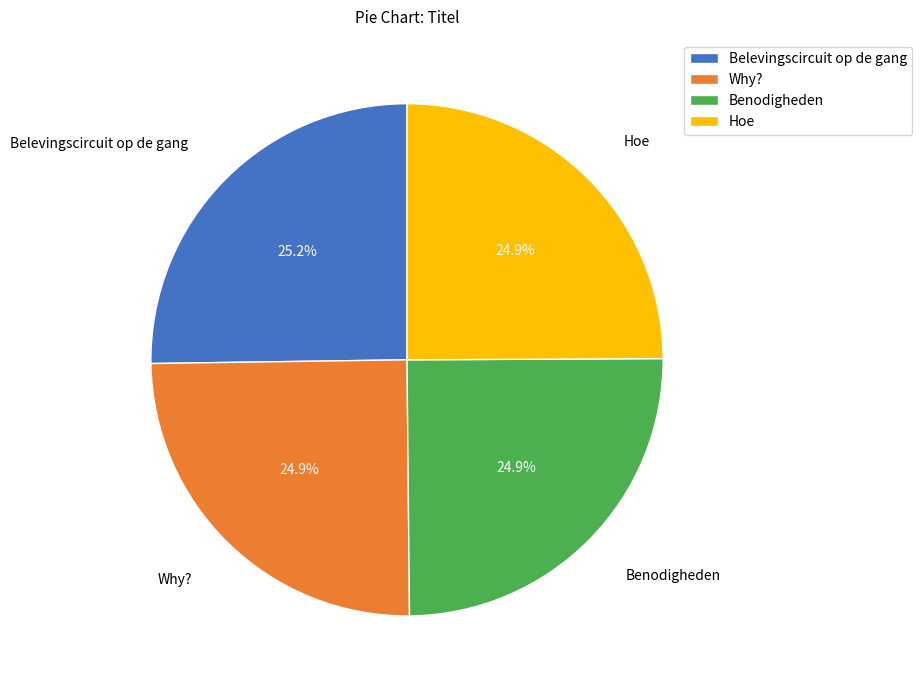

Does any single category account for the majority?

No